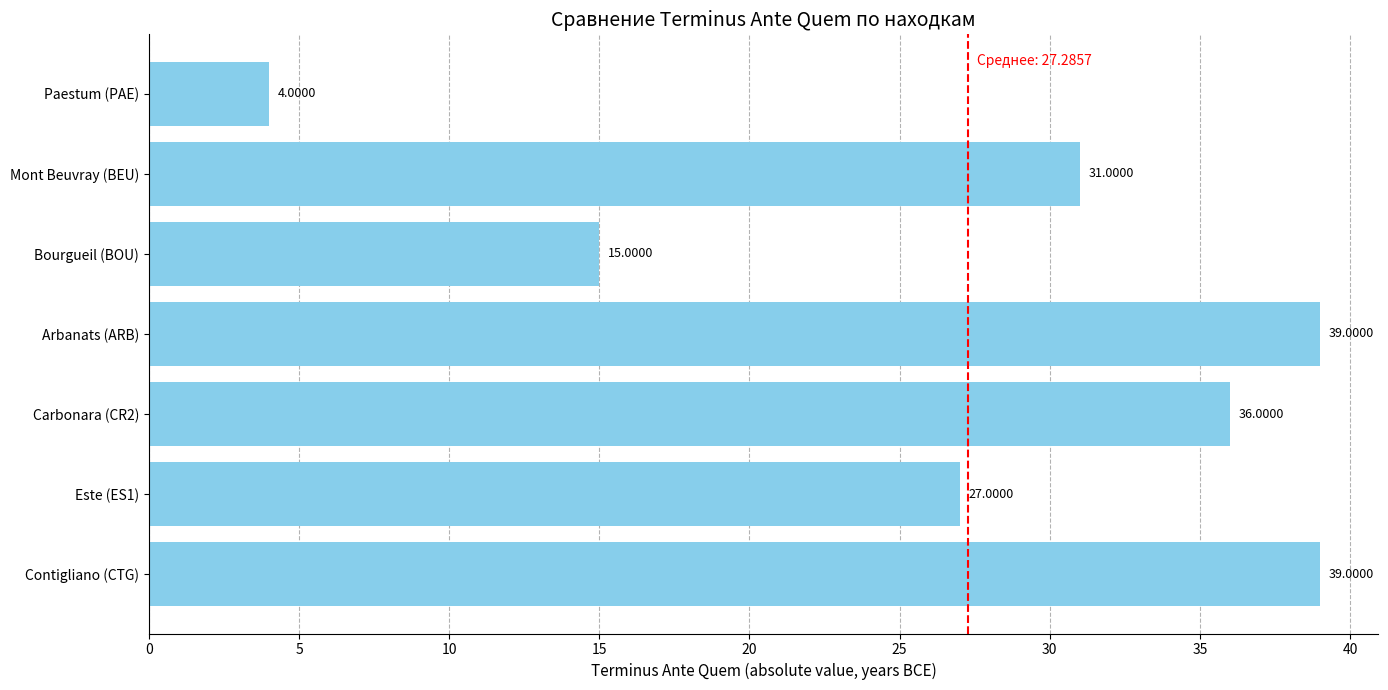

At which category does the chart reach its minimum across all series?

Paestum (PAE)